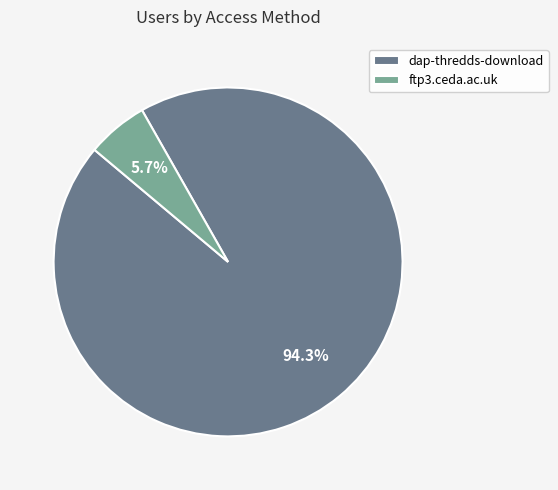

To the nearest percent, what portion does ftp3.ceda.ac.uk represent?

6%